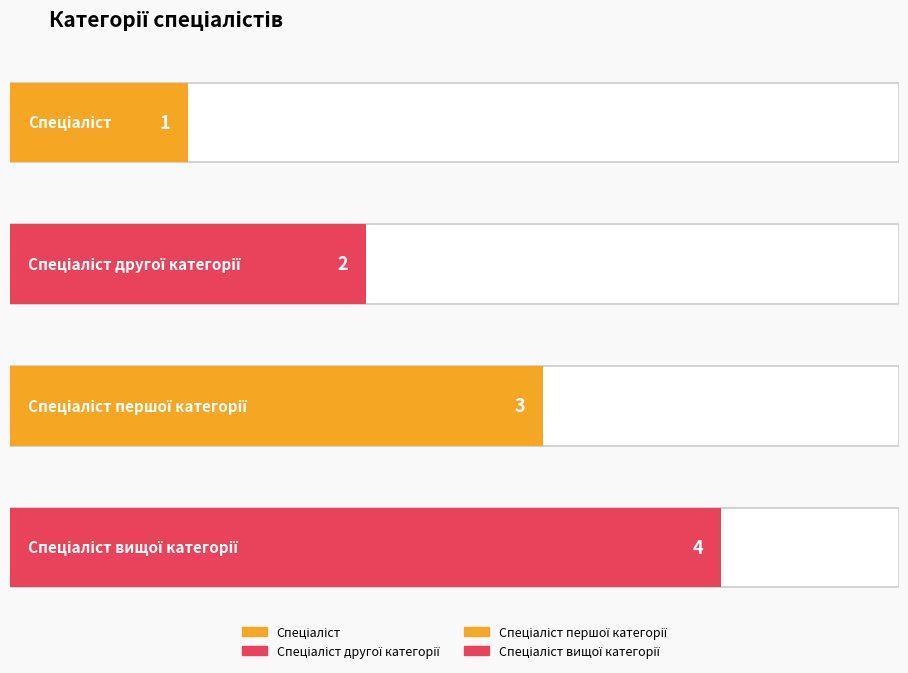

What position from the right is Спеціаліст першої категорії?

2